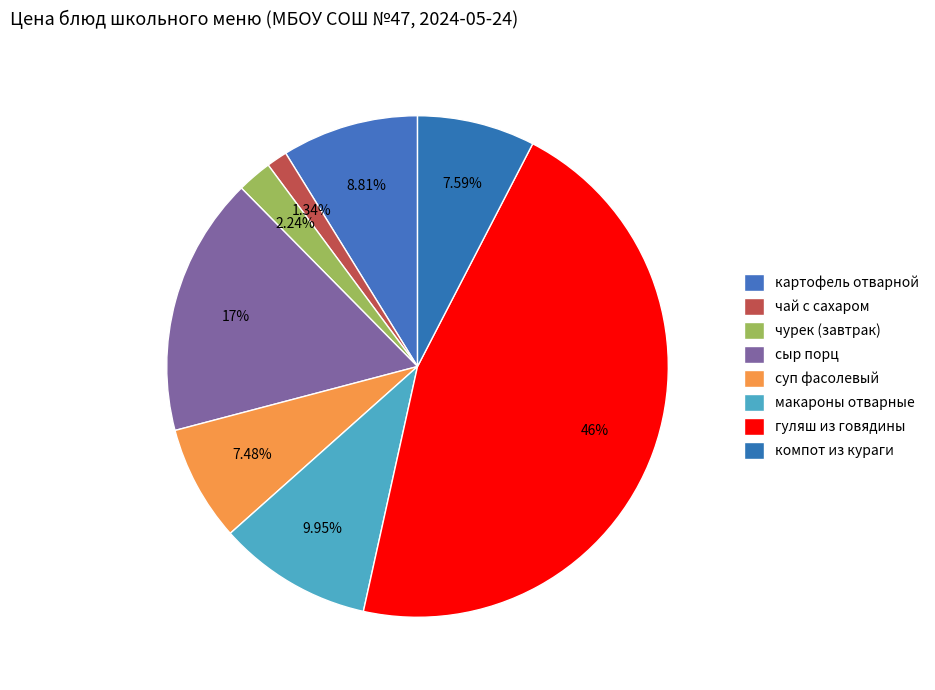

Does any single category account for the majority?

No